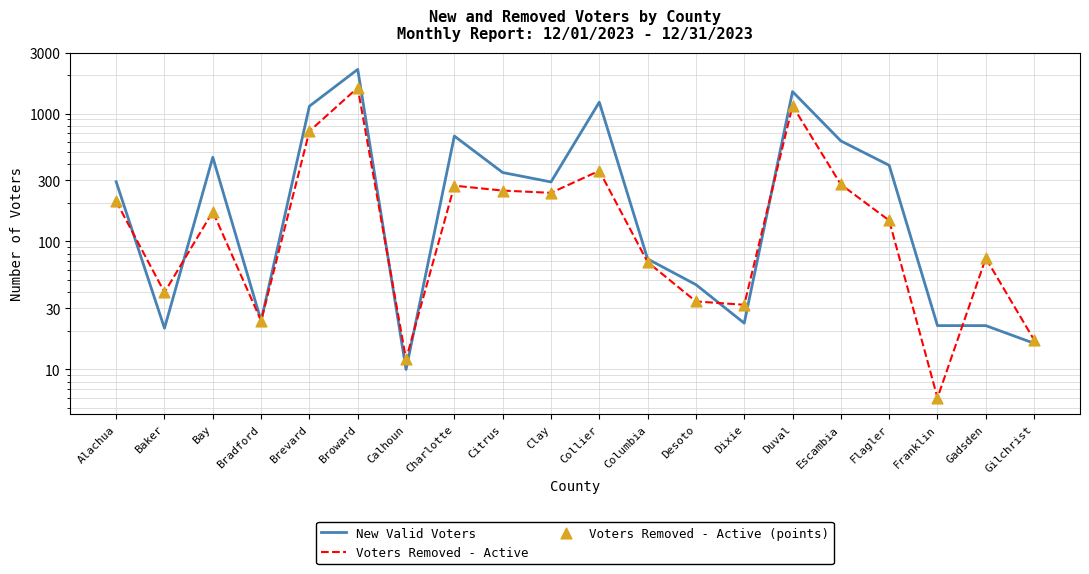

Which series reaches the maximum Y coordinate?

New Valid Voters